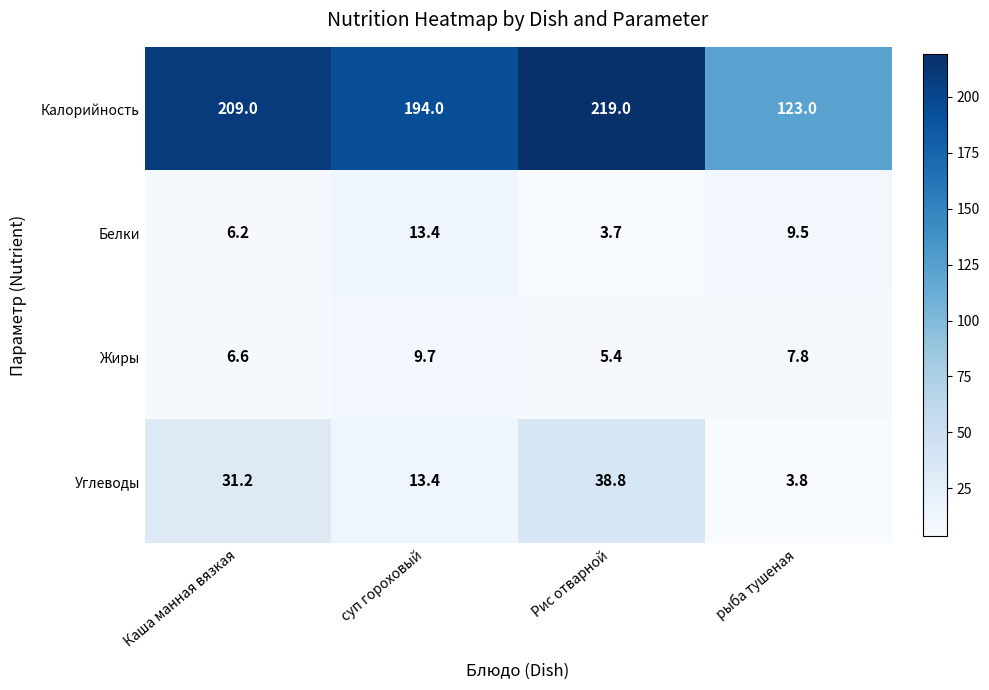

Is it true that Углеводы equals 38.8 at Рис отварной?

True